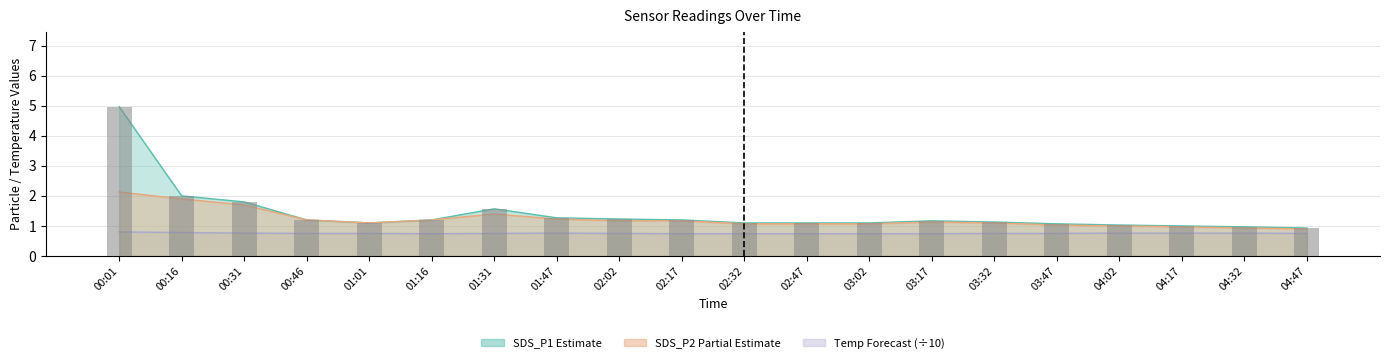

What is the ratio of the value at 01:47 to the value at 04:17?

1.3